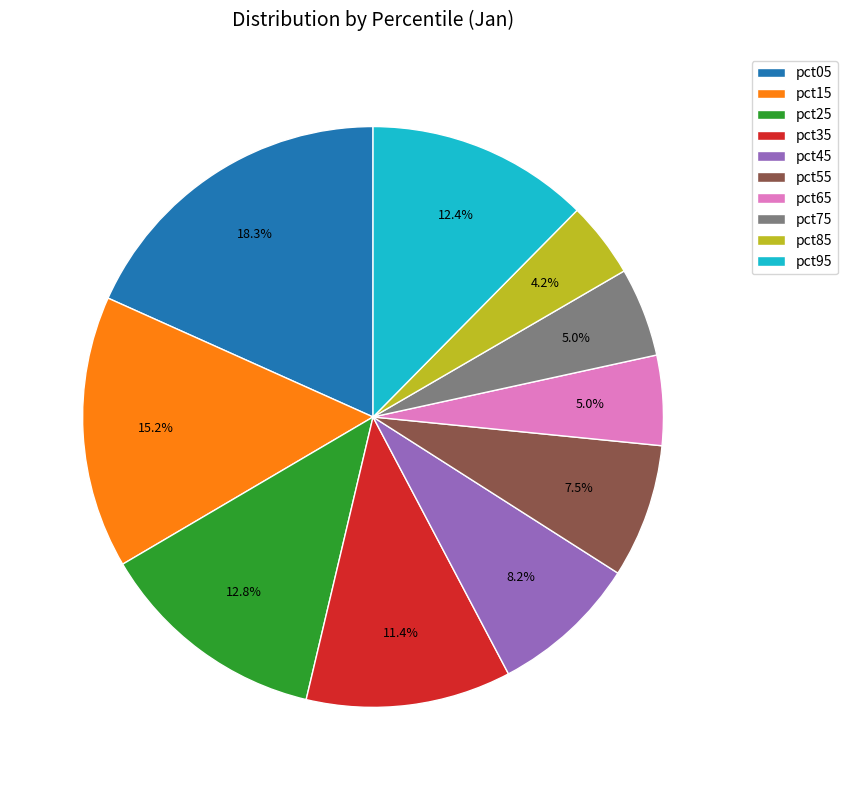

To the nearest percent, what portion does pct25 represent?

13%